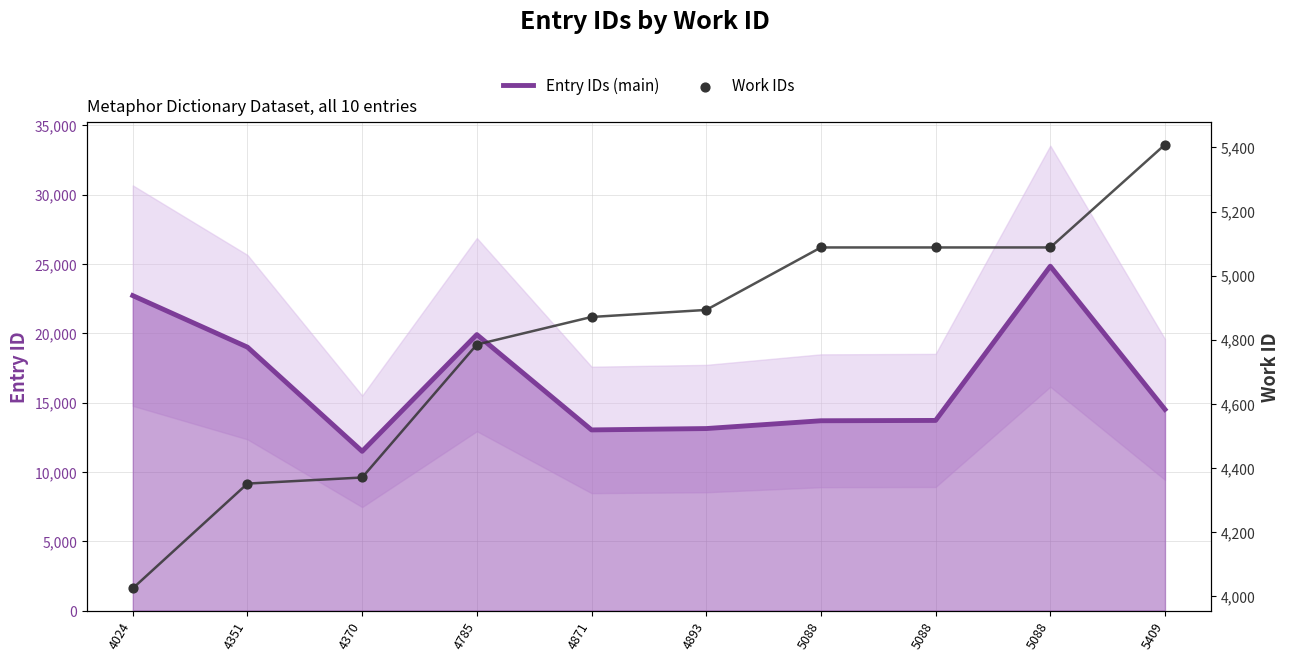

Which series contains the lowest Y value?

Work IDs